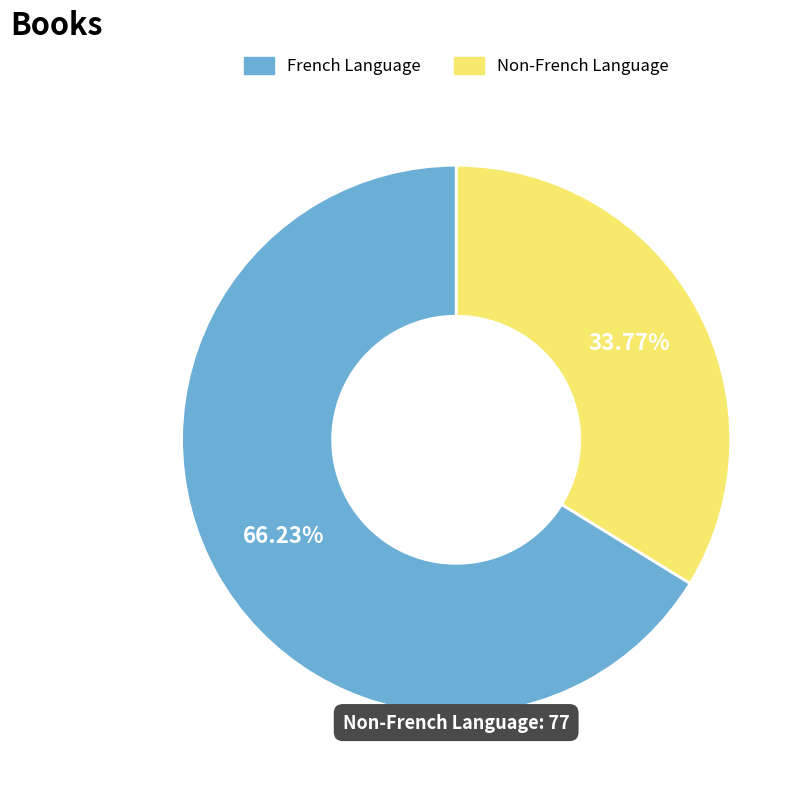

Does any single category account for the majority?

Yes